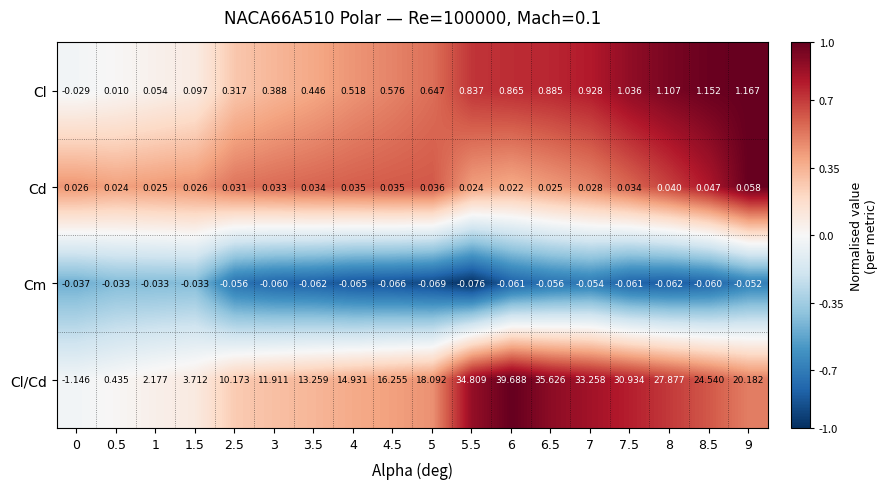

Is the value of Cm at 9 greater than the value of Cl at 6.5?

No